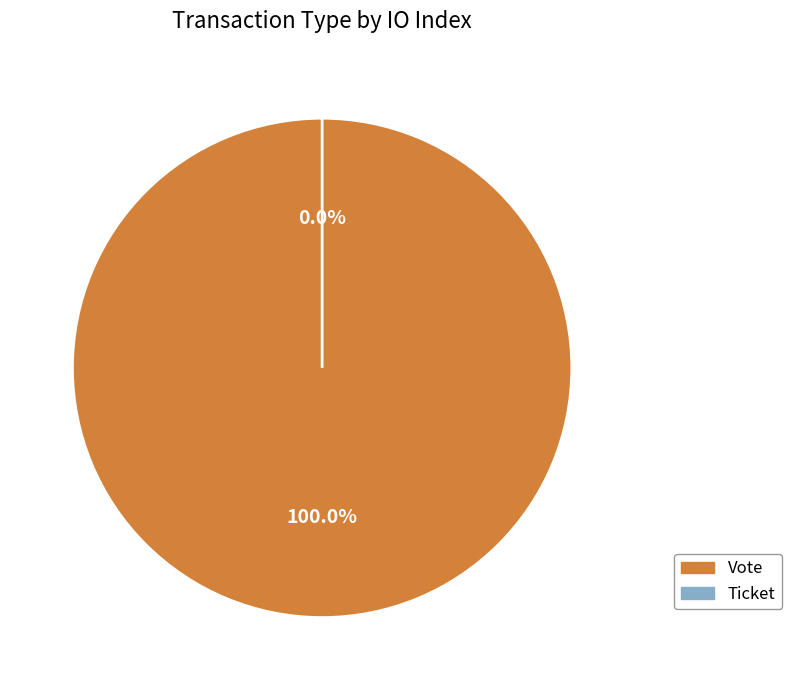

What is the total percentage of Ticket and Vote?

100.0%